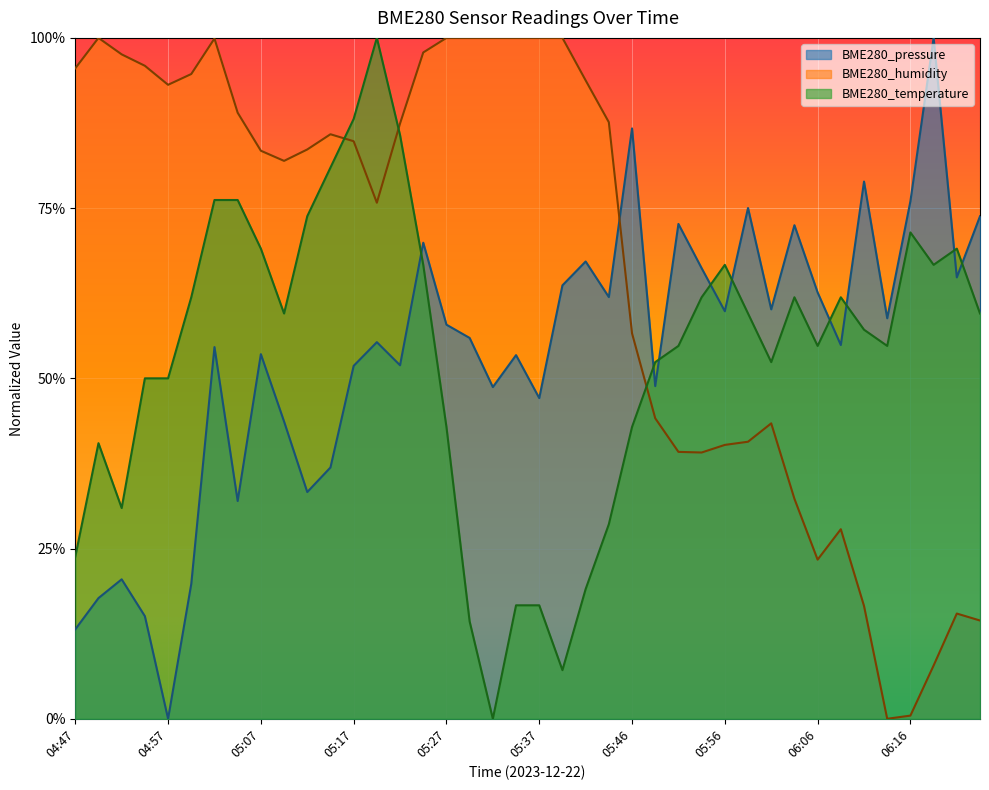

In BME280_temperature, how many points are higher than both neighbors (excluding endpoints)?

7